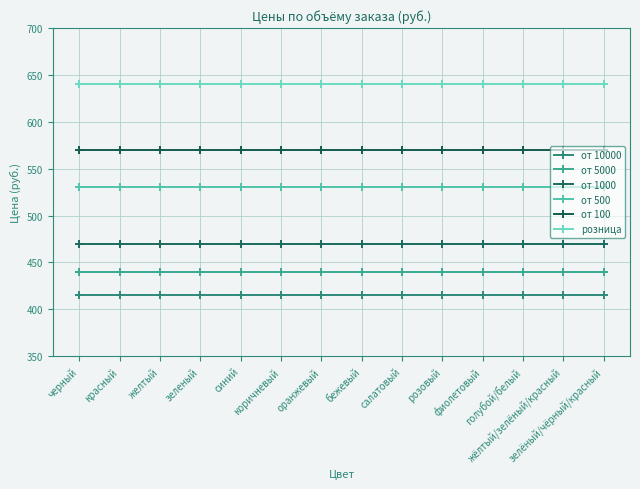

True or false: от 5000 and от 100 intersect in this chart.

False